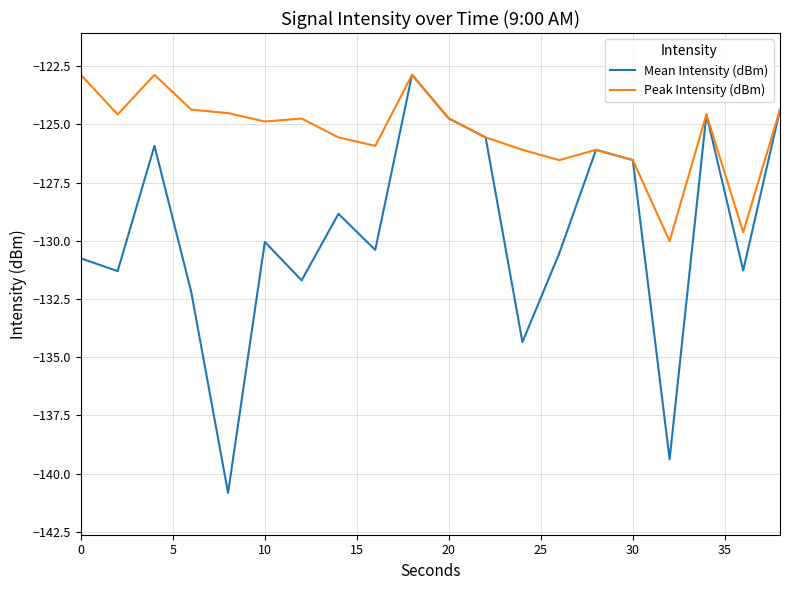

Which series has the widest spread of values?

Mean Intensity (dBm)